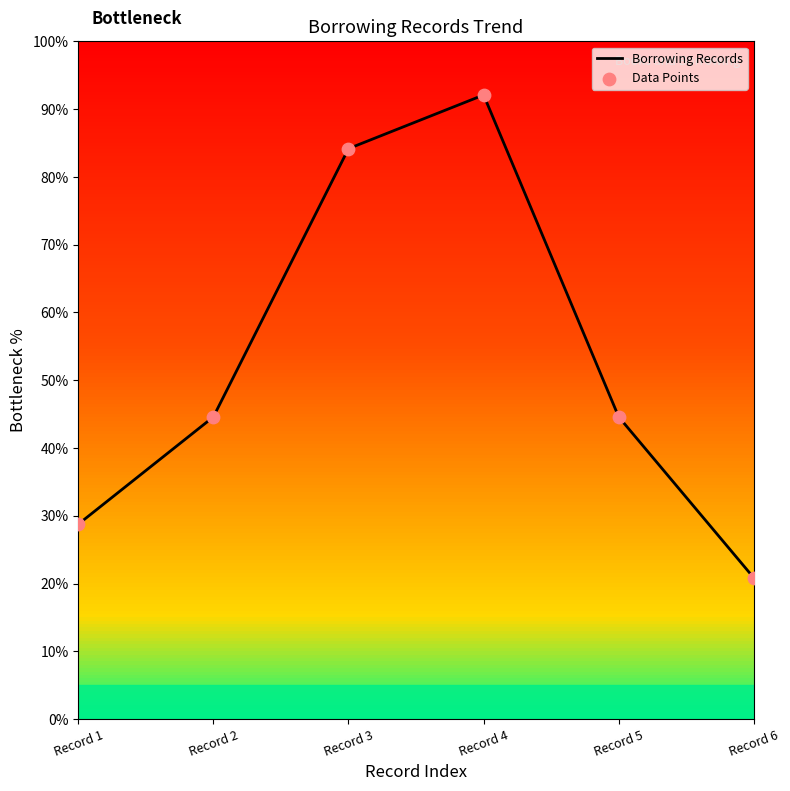

What is the maximum value shown in the chart?

92.1